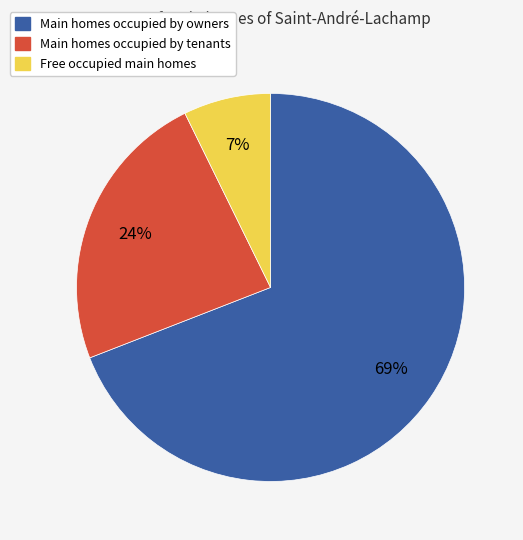

Count the number of slices in the pie.

3